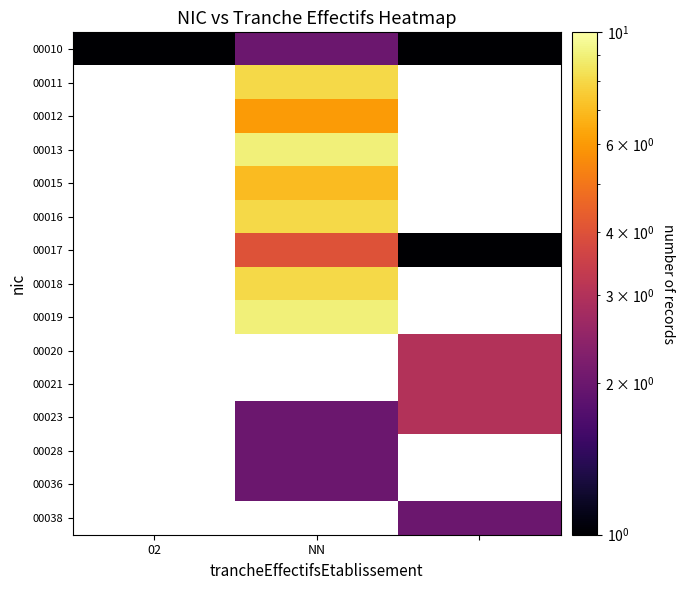

At NN, list the series in order from largest to smallest.

00013, 00019, 00011, 00016, 00015, 00012, 00010, 00020, 00021, 00023, 00028, 00036, 00038, 00018, 00017